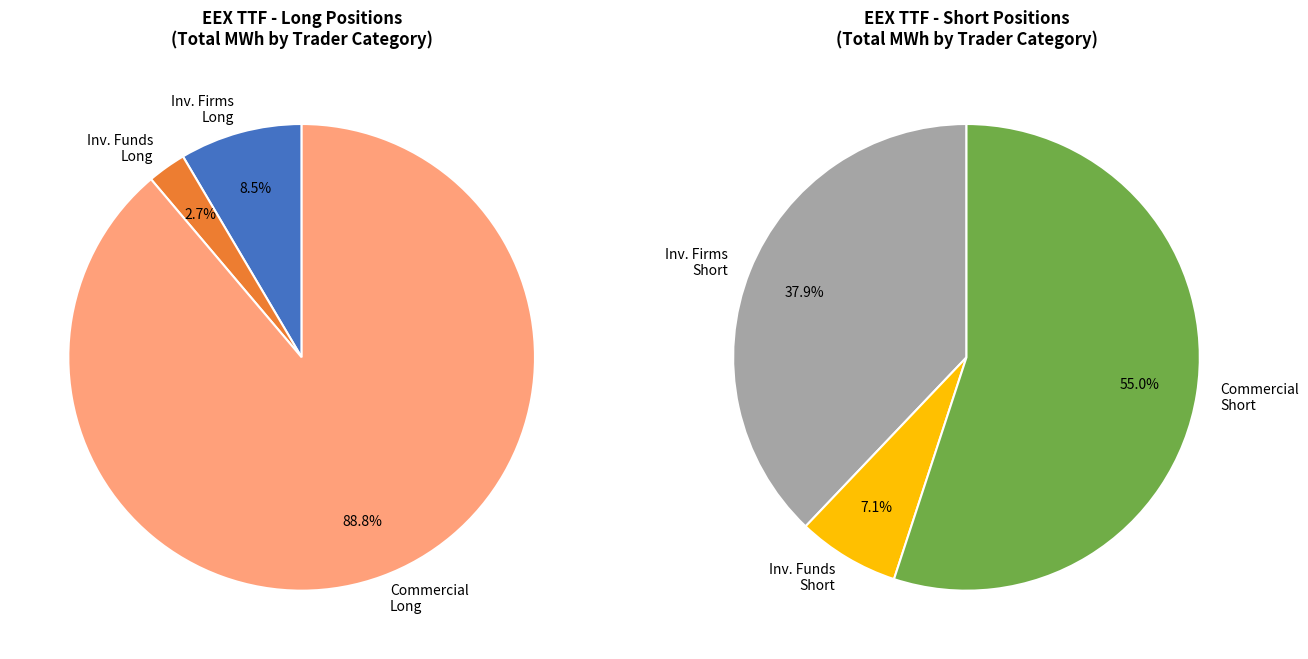

What is the ratio of the value at Investment Funds Short to the value at Commercial Undertakings Long?

0.1